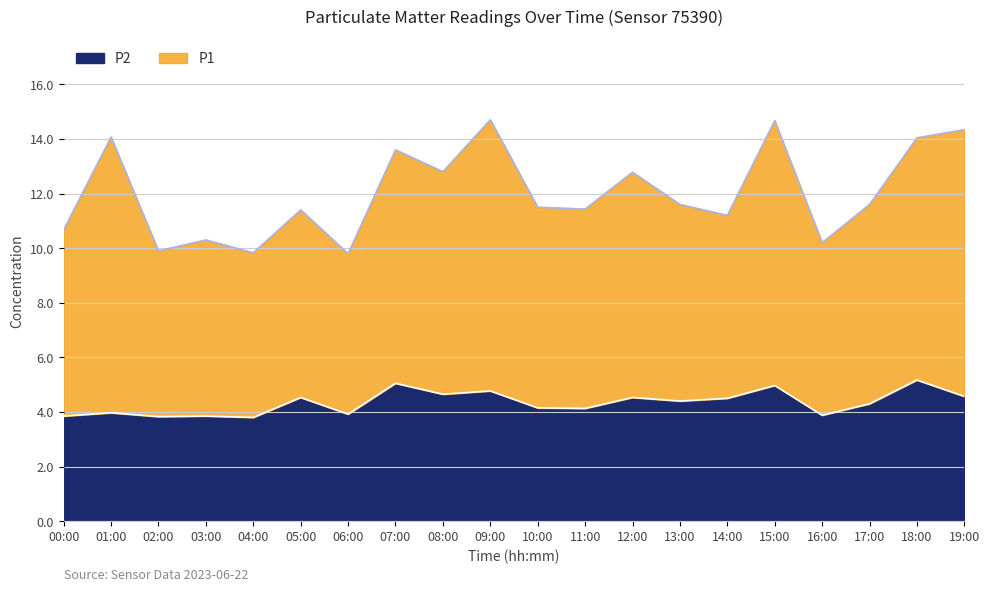

What is the difference between the P1 values at 12:00 and 03:00?

2.5